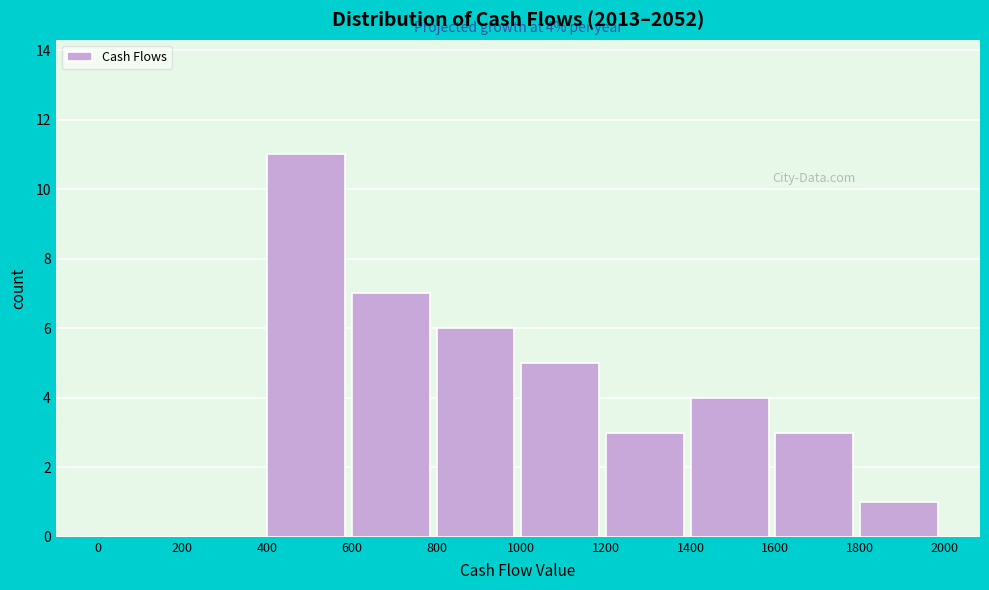

Over which range of the x-axis is the bar tallest?

400 to 600